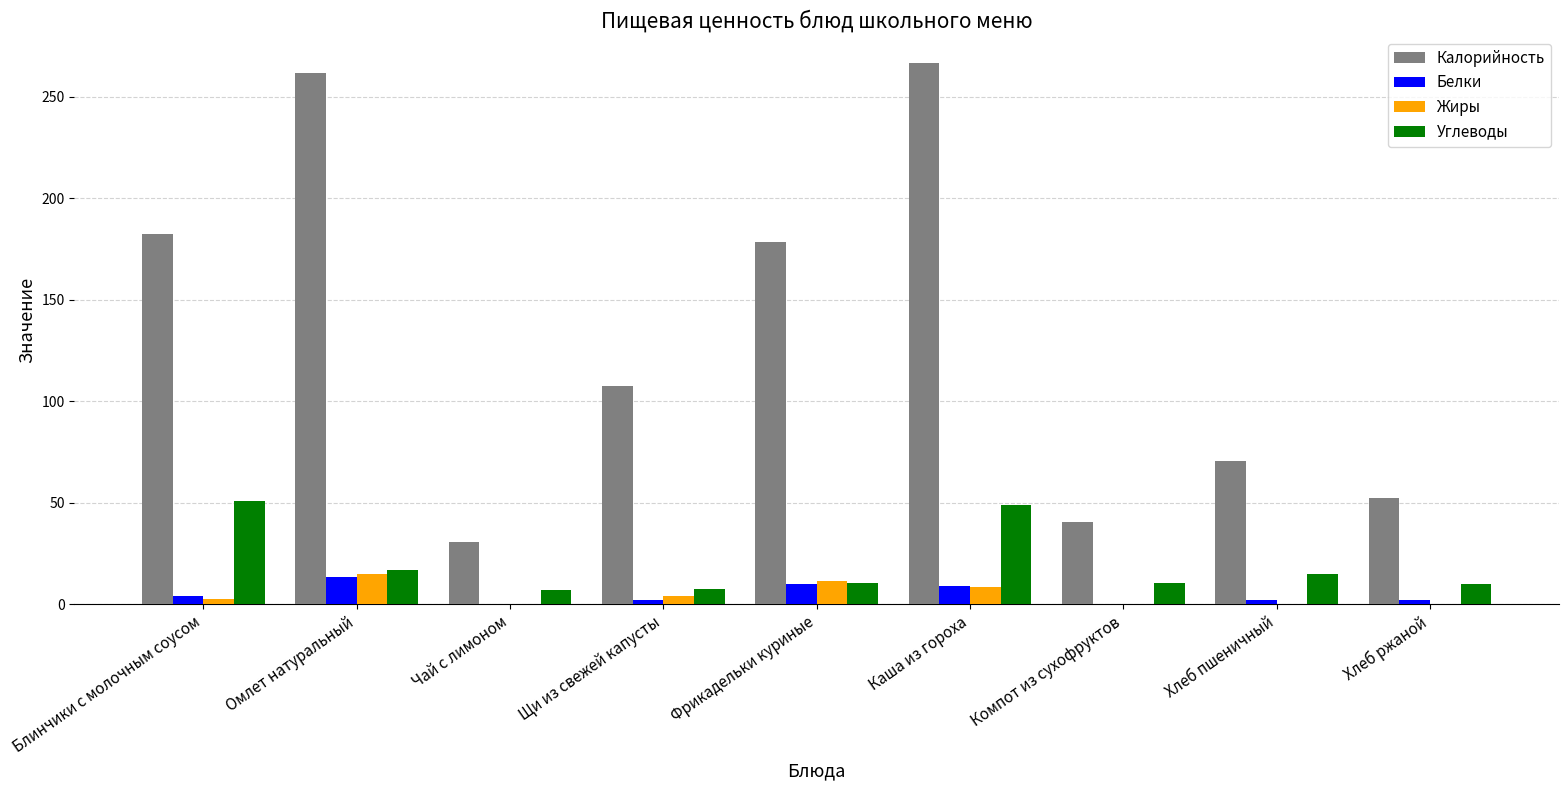

At which category is the sum across all series the highest?

Каша из гороха